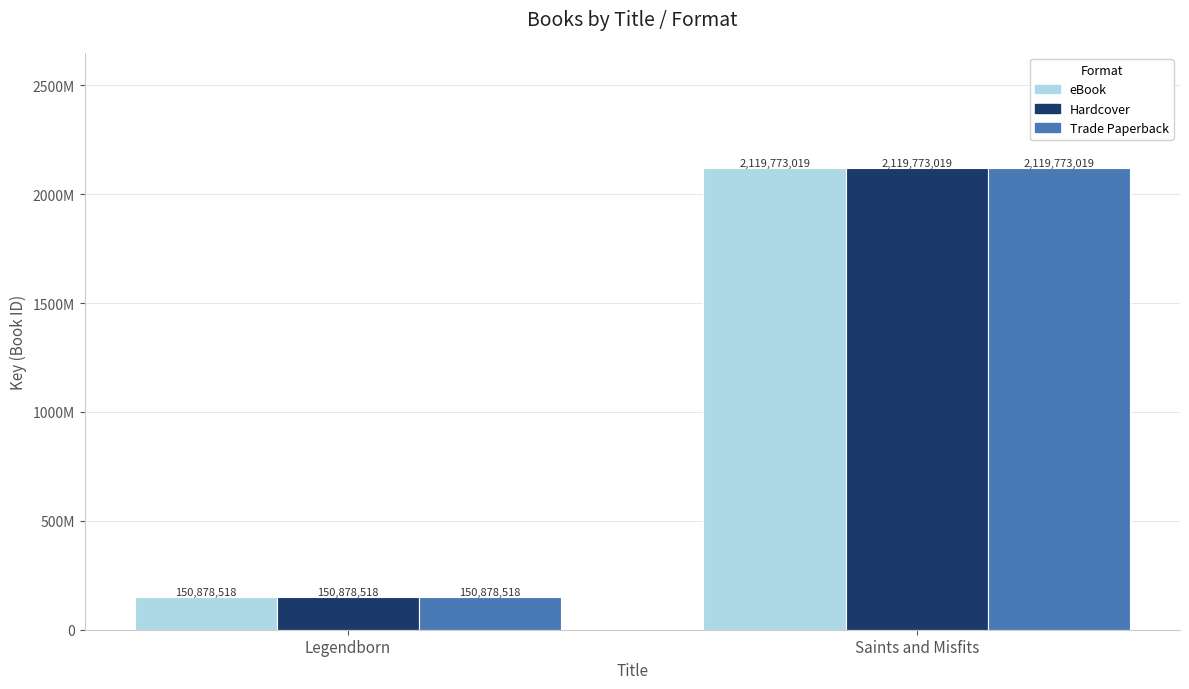

Which label corresponds to the smallest value in the chart?

Legendborn